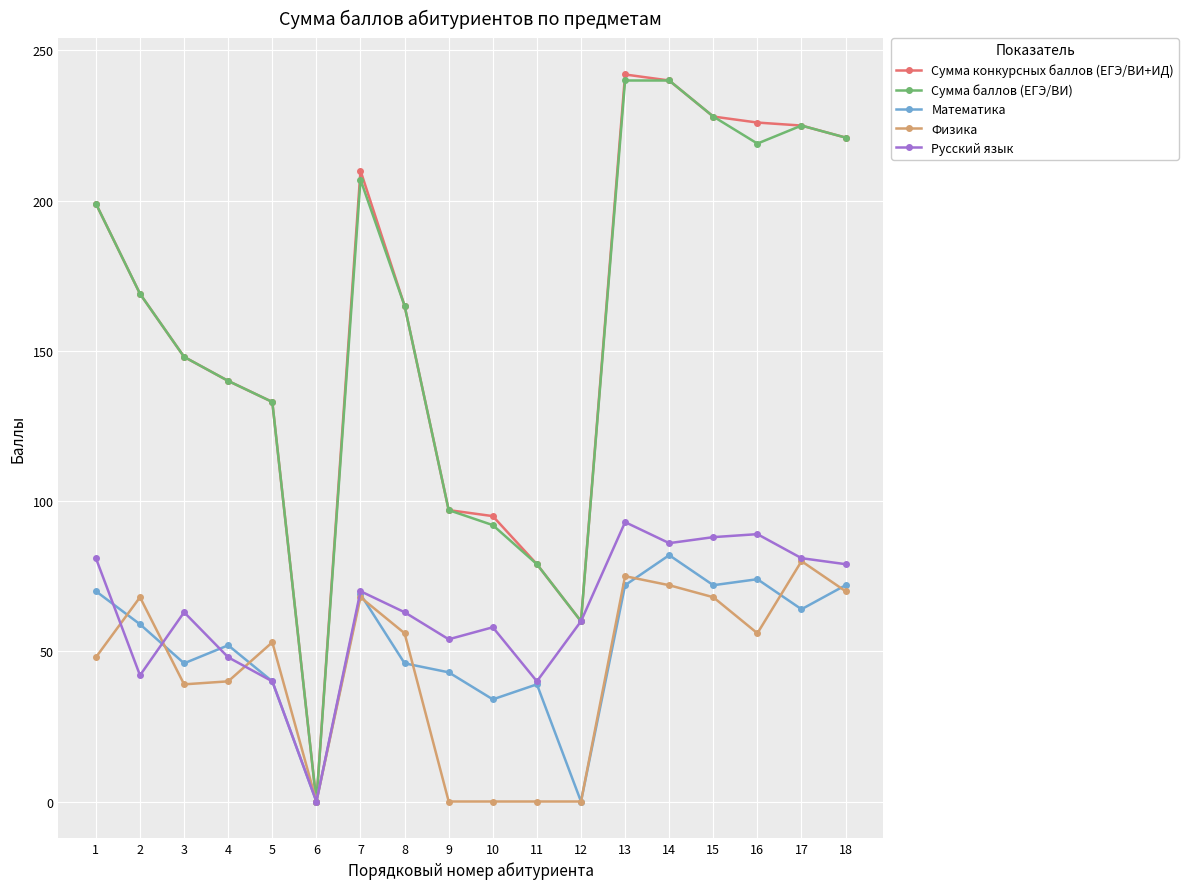

What are all the series names shown in the legend?

Сумма конкурсных баллов (ЕГЭ/ВИ+ИД), Сумма баллов (ЕГЭ/ВИ), Математика, Физика, Русский язык